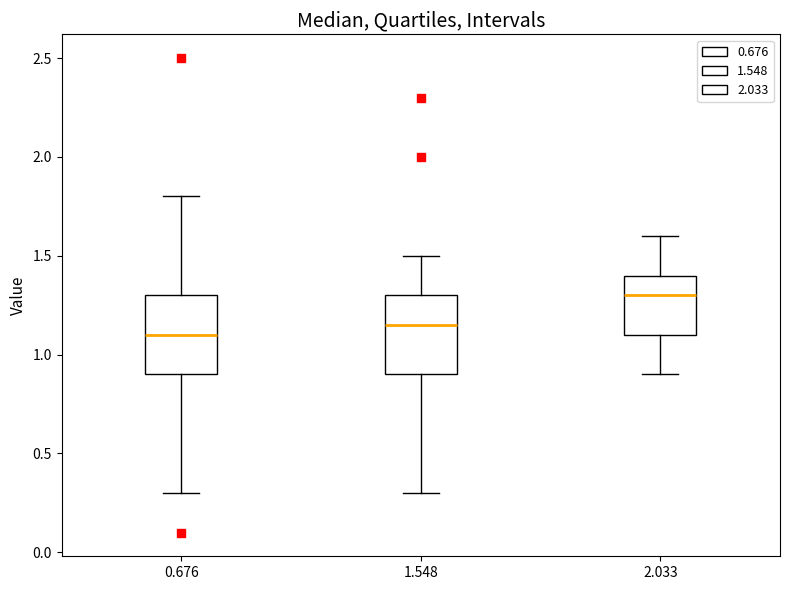

Where does the upper whisker of the box at x = 2.033 end on the y-axis? The values are not printed on the chart, so give them approximately, as read against the axis.

1.60